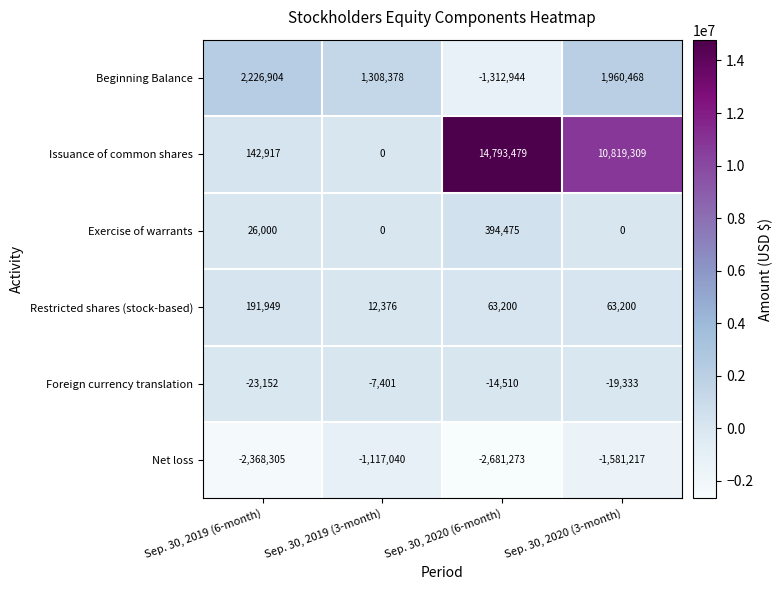

Reading left to right, list all the values displayed in this chart.

Beginning Balance: Sep. 30, 2019 (6-month)=2226904	Sep. 30, 2019 (3-month)=1308378	Sep. 30, 2020 (6-month)=-1312944	Sep. 30, 2020 (3-month)=1960468
Issuance of common shares: Sep. 30, 2019 (6-month)=142917	Sep. 30, 2019 (3-month)=0	Sep. 30, 2020 (6-month)=14793479	Sep. 30, 2020 (3-month)=10819309
Exercise of warrants: Sep. 30, 2019 (6-month)=26000	Sep. 30, 2019 (3-month)=0	Sep. 30, 2020 (6-month)=394475	Sep. 30, 2020 (3-month)=0
Restricted shares (stock-based): Sep. 30, 2019 (6-month)=191949	Sep. 30, 2019 (3-month)=12376	Sep. 30, 2020 (6-month)=63200	Sep. 30, 2020 (3-month)=63200
Foreign currency translation: Sep. 30, 2019 (6-month)=-23152	Sep. 30, 2019 (3-month)=-7401	Sep. 30, 2020 (6-month)=-14510	Sep. 30, 2020 (3-month)=-19333
Net loss: Sep. 30, 2019 (6-month)=-2368305	Sep. 30, 2019 (3-month)=-1117040	Sep. 30, 2020 (6-month)=-2681273	Sep. 30, 2020 (3-month)=-1581217